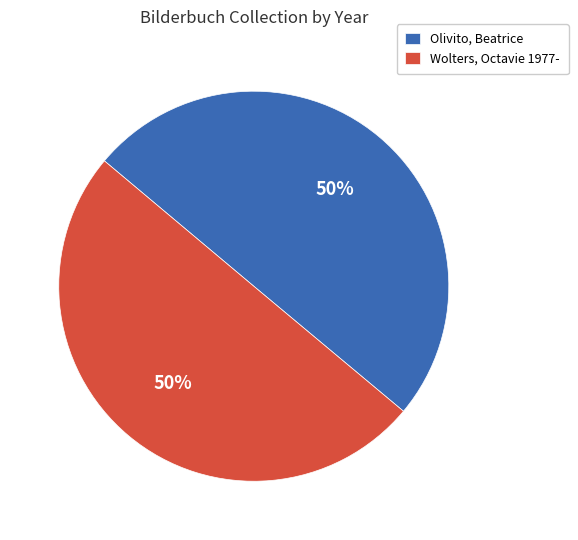

What is the ratio of the value at Wolters, Octavie 1977- to the value at Olivito, Beatrice?

1.0